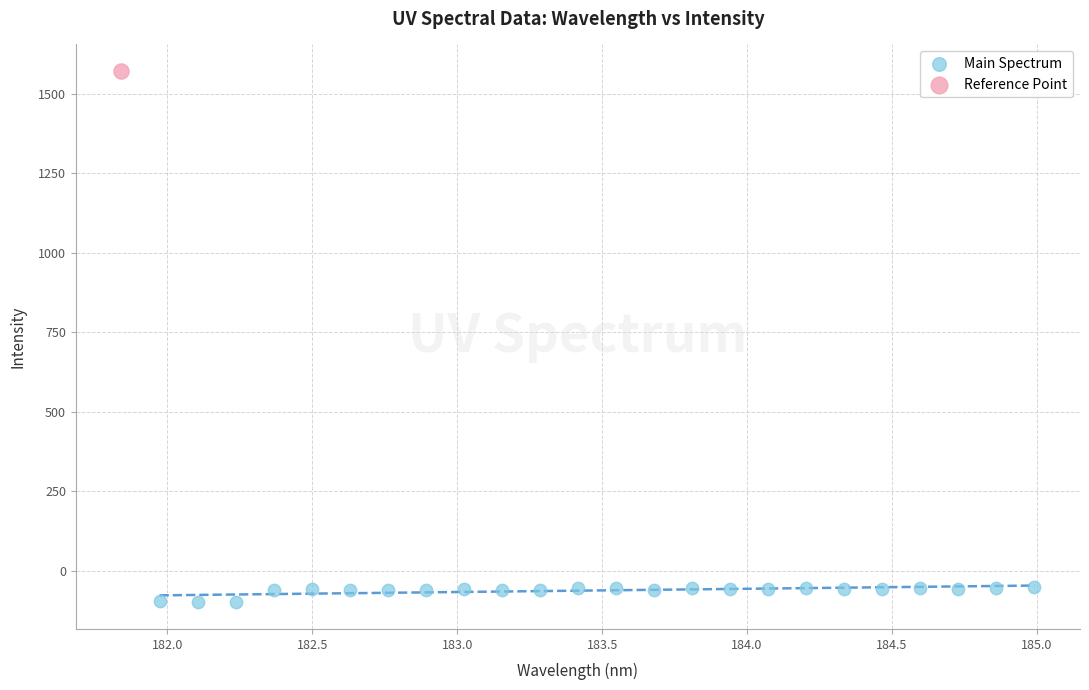

What are all the series names shown in the legend?

Main Spectrum, Reference Point